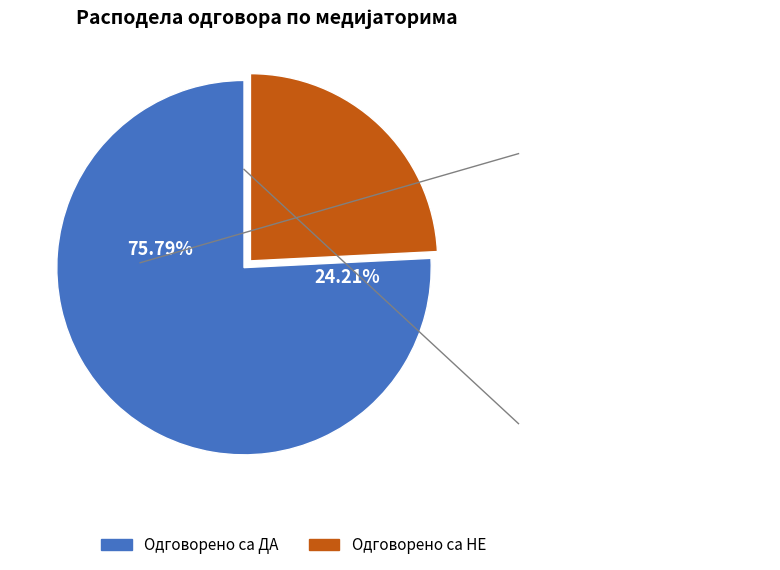

The Ирена Живковић slice represents 21% of the pie. True or false?

False